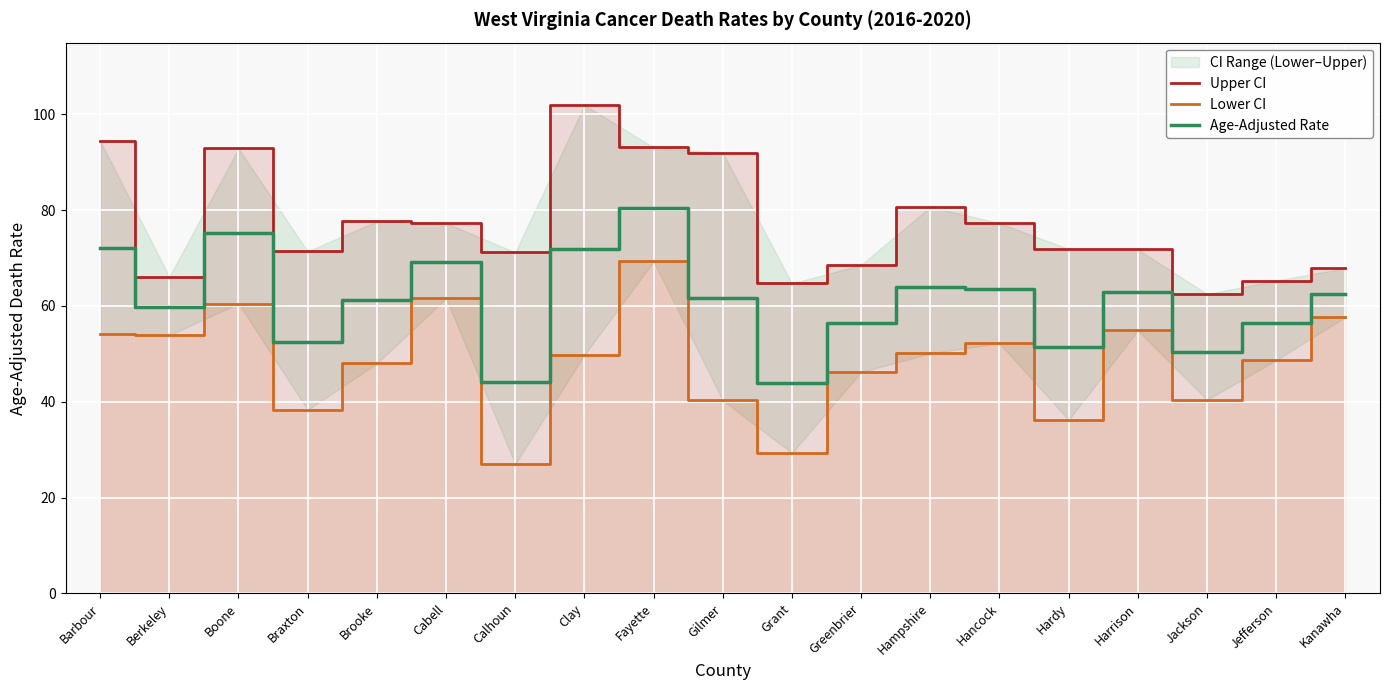

True or false: Lower CI and Age-Adjusted Rate cross at least once.

False